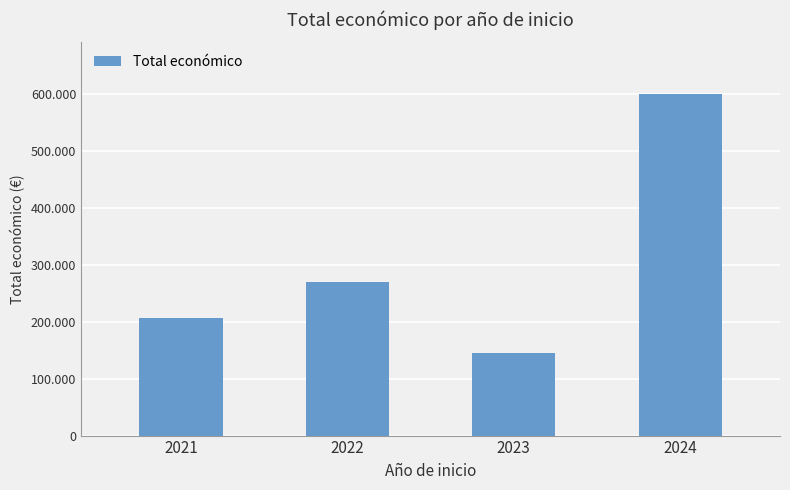

What is the difference between the maximum and minimum values?

456179